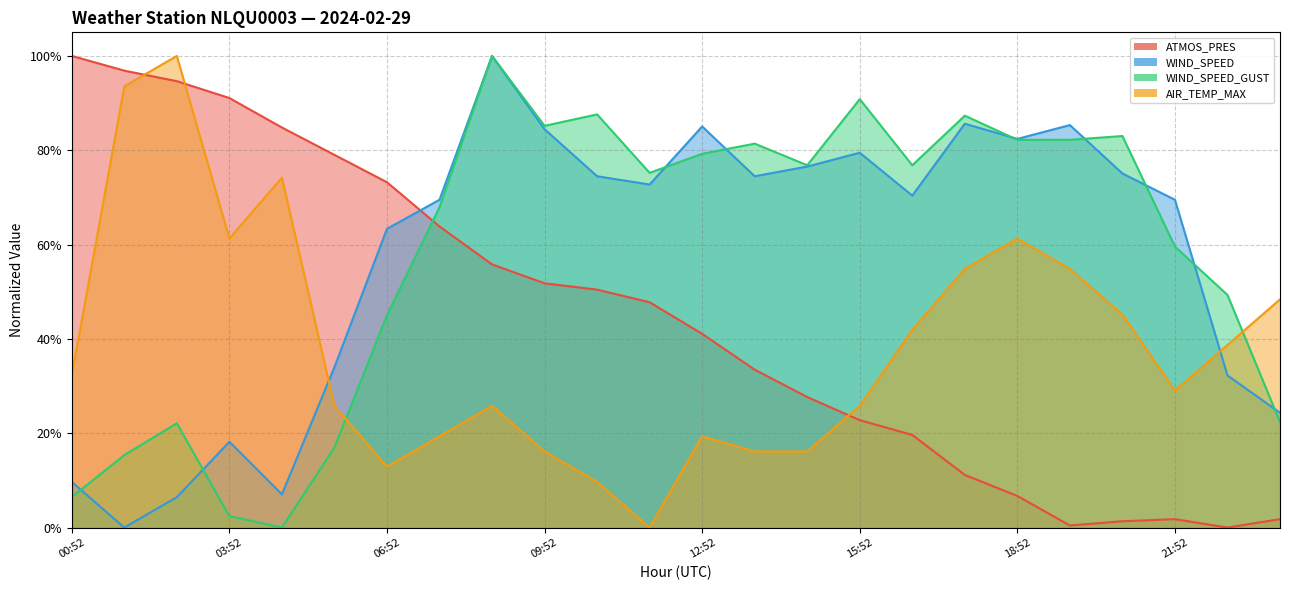

Reading left to right, list all the values displayed in this chart.

ATMOS_PRES: 00:52=1.0	01:52=1.0	02:52=0.9	03:52=0.9	04:52=0.8	05:52=0.8	06:52=0.7	07:52=0.6	08:52=0.6	09:52=0.5	10:52=0.5	11:52=0.5	12:52=0.4	13:52=0.3	14:52=0.3	15:52=0.2	16:52=0.2	17:52=0.1	18:52=0.1	19:52=0.0	20:52=0.0	21:52=0.0	22:52=0.0	23:52=0.0
WIND_SPEED: 00:52=0.1	01:52=0.0	02:52=0.1	03:52=0.2	04:52=0.1	05:52=0.3	06:52=0.6	07:52=0.7	08:52=1.0	09:52=0.8	10:52=0.7	11:52=0.7	12:52=0.9	13:52=0.7	14:52=0.8	15:52=0.8	16:52=0.7	17:52=0.9	18:52=0.8	19:52=0.9	20:52=0.8	21:52=0.7	22:52=0.3	23:52=0.2
WIND_SPEED_GUST: 00:52=0.1	01:52=0.2	02:52=0.2	03:52=0.0	04:52=0.0	05:52=0.2	06:52=0.5	07:52=0.7	08:52=1.0	09:52=0.9	10:52=0.9	11:52=0.8	12:52=0.8	13:52=0.8	14:52=0.8	15:52=0.9	16:52=0.8	17:52=0.9	18:52=0.8	19:52=0.8	20:52=0.8	21:52=0.6	22:52=0.5	23:52=0.2
AIR_TEMP_MAX: 00:52=0.3	01:52=0.9	02:52=1.0	03:52=0.6	04:52=0.7	05:52=0.3	06:52=0.1	07:52=0.2	08:52=0.3	09:52=0.2	10:52=0.1	11:52=0.0	12:52=0.2	13:52=0.2	14:52=0.2	15:52=0.3	16:52=0.4	17:52=0.5	18:52=0.6	19:52=0.5	20:52=0.5	21:52=0.3	22:52=0.4	23:52=0.5